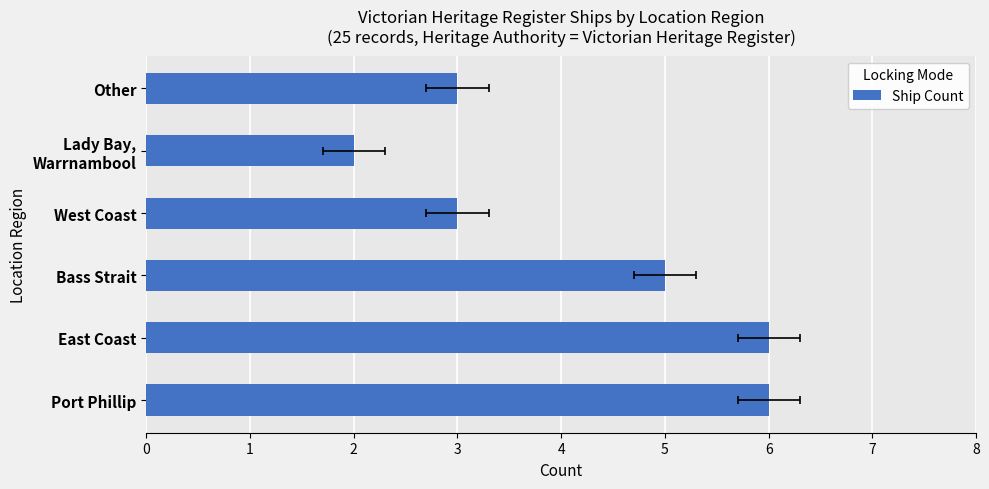

What is the sum of all values?

25